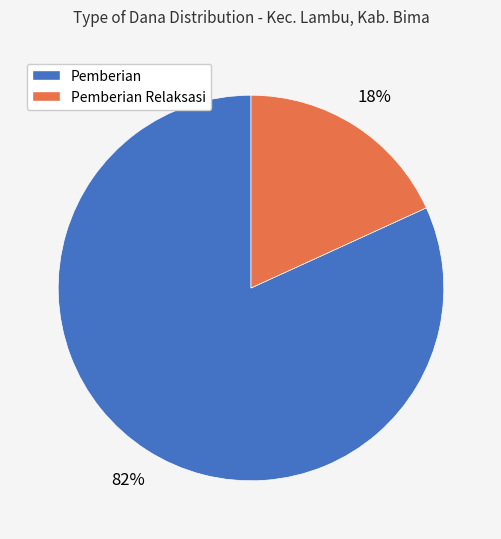

To the nearest percent, what is the average slice percentage?

50%